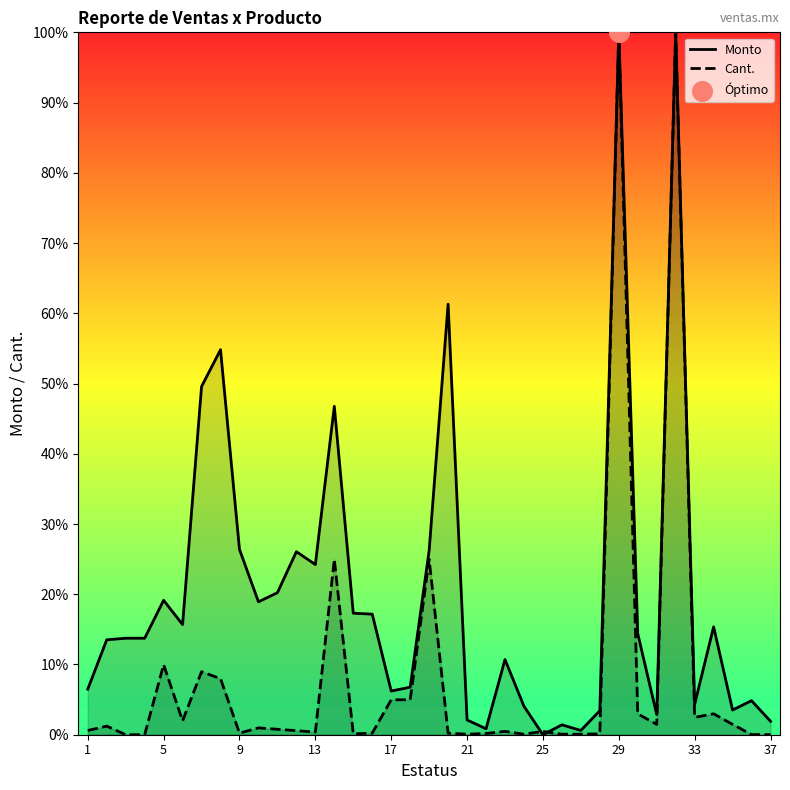

Which series has the largest total across all categories?

Monto